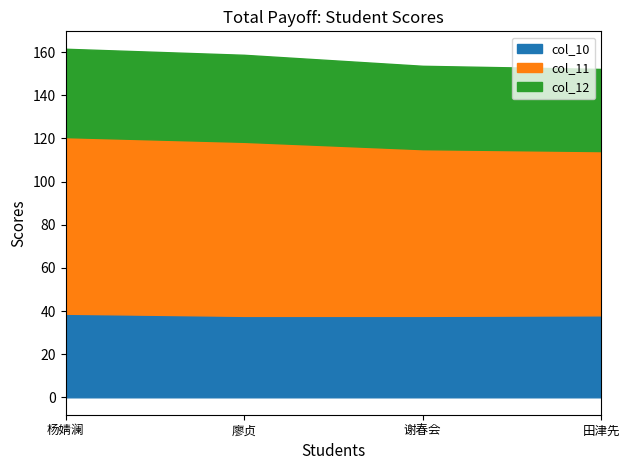

True or false: col_12 and col_11 intersect in this chart.

False